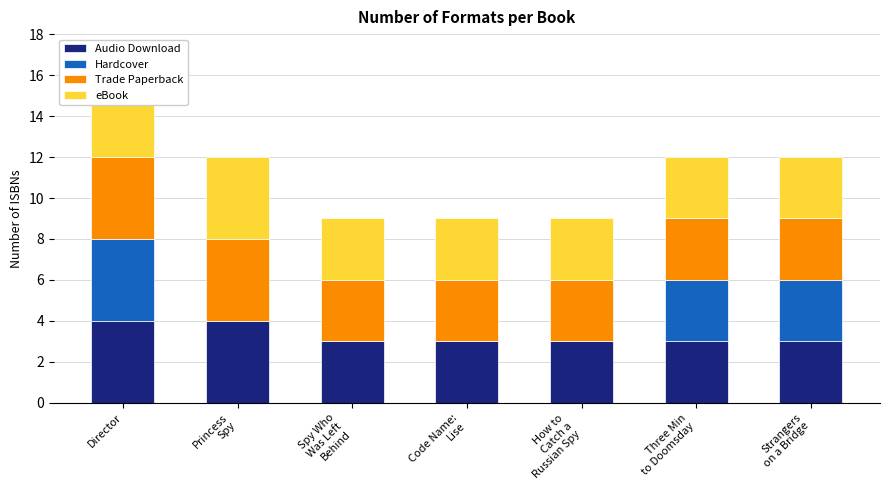

Between Director and Princess
Spy, which is larger?

Director